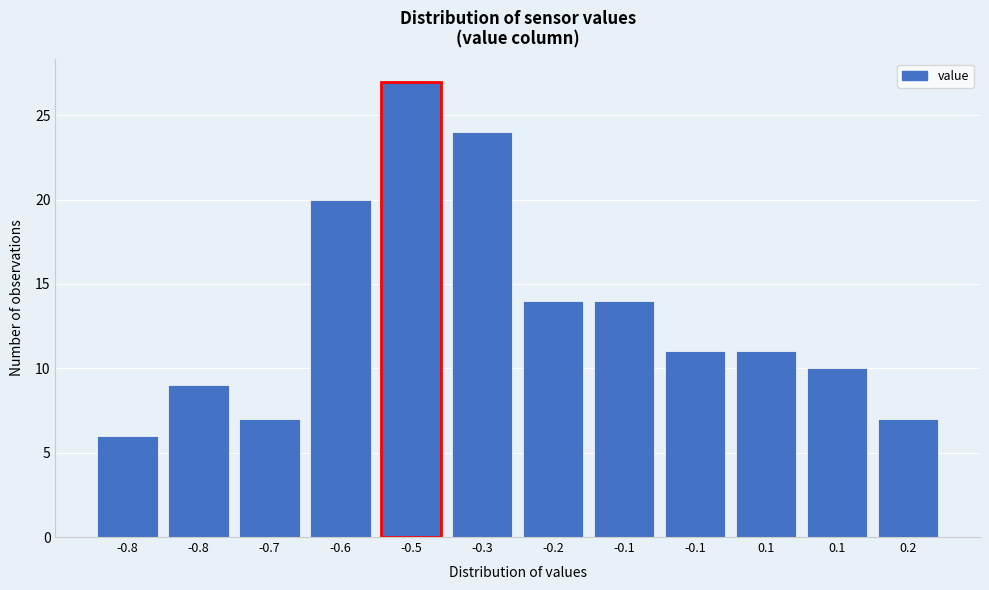

How many data points does each series have?

12